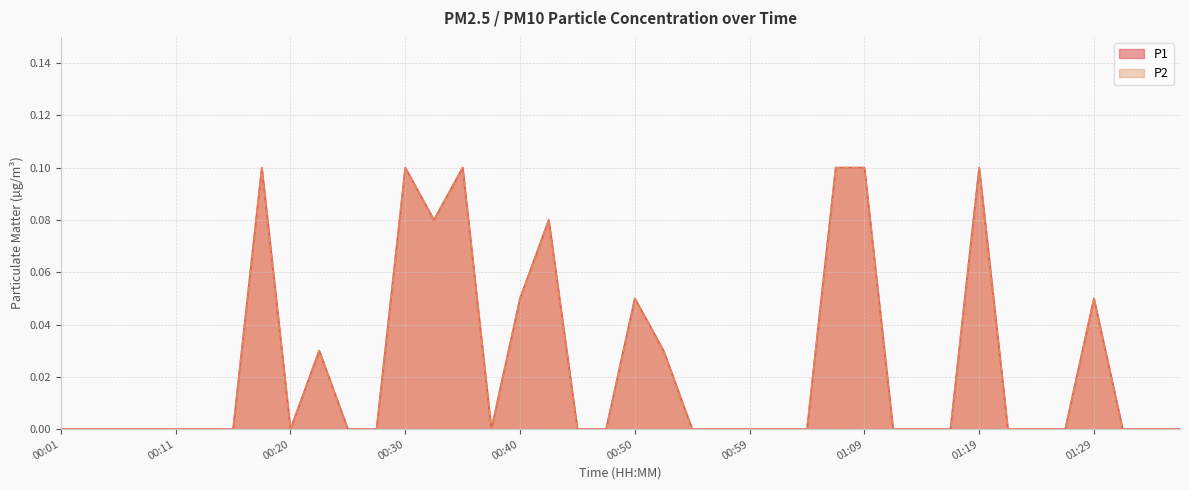

At which category does P1 reach its first local peak?

00:18